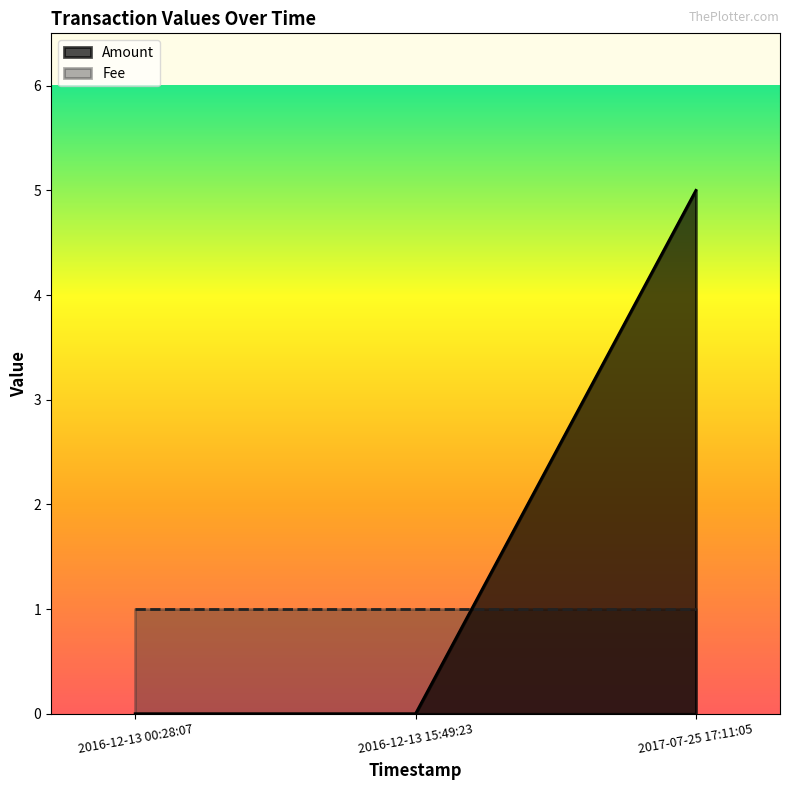

How many data points does each series have?

3